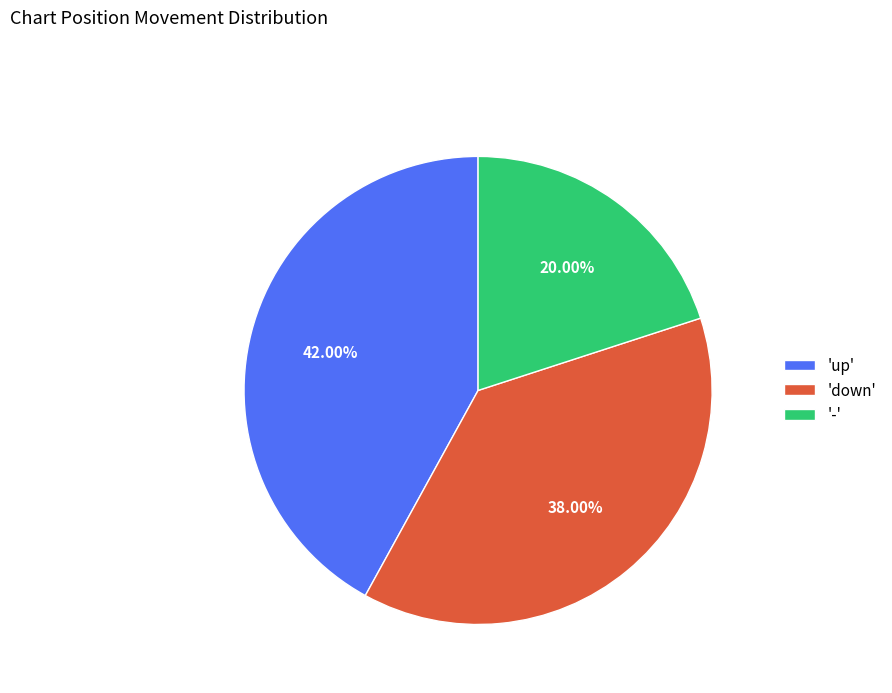

Combined, do '-' and 'up' account for over 50%?

Yes